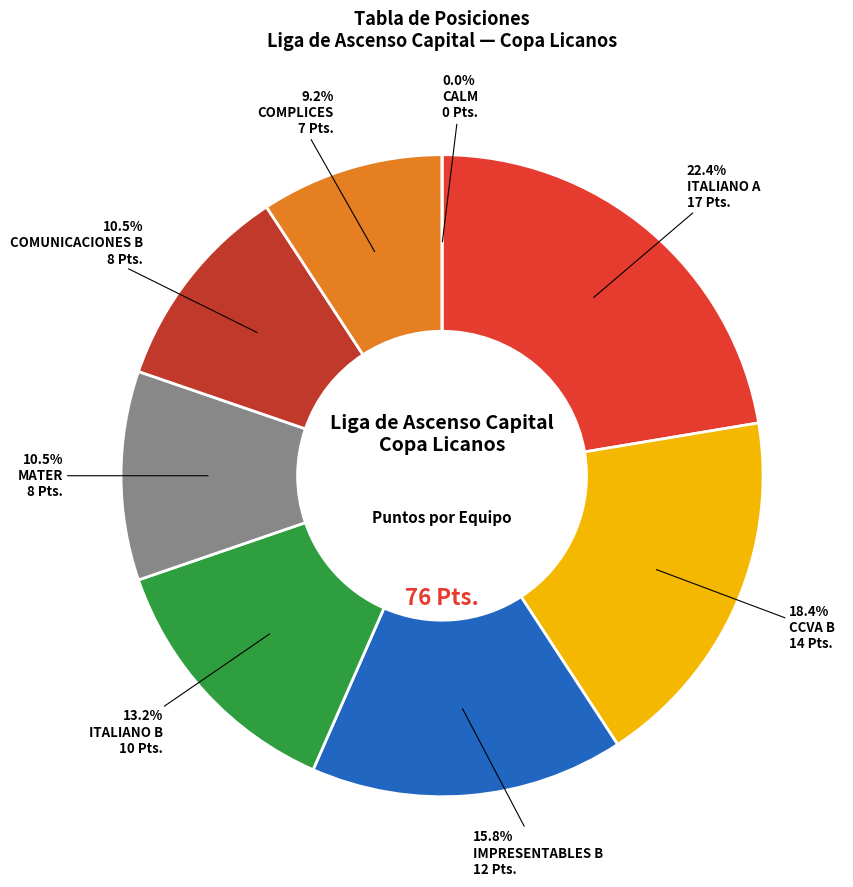

Is it true that CALM is 1% of the pie?

False